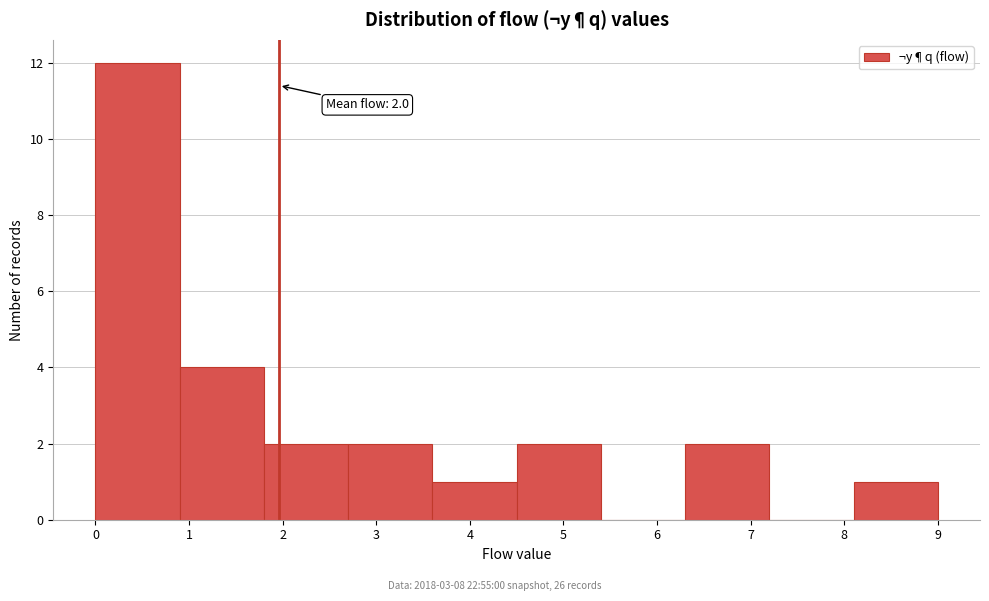

Over which range of the x-axis is the bar tallest?

0.0 to 0.9